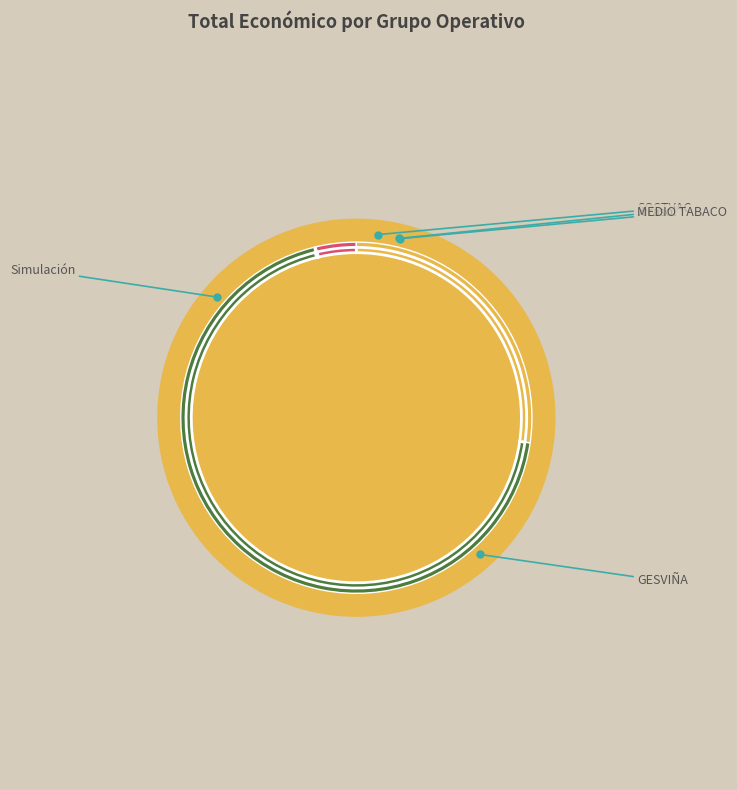

Which slice is the largest?

GESVIÑA